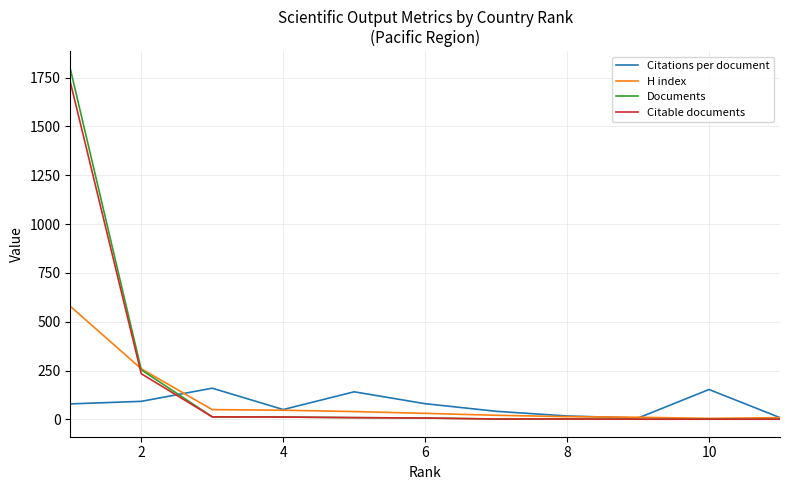

Which series has the widest spread of values?

Documents